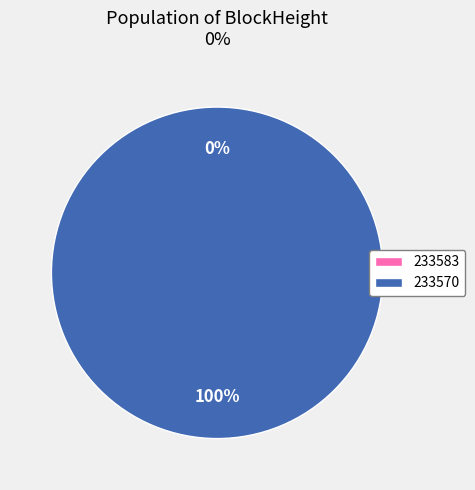

Which has a higher value, 233570 or 233583?

233570